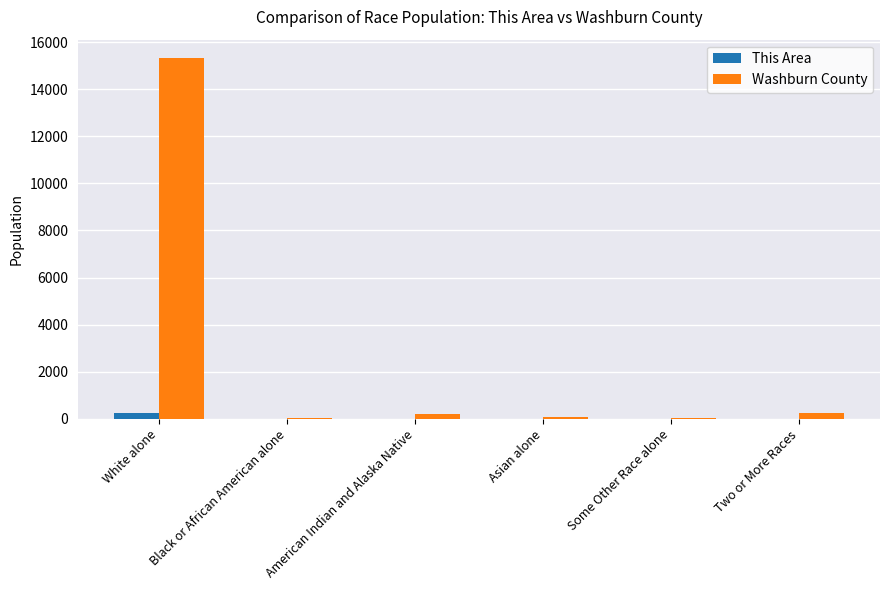

At which category does the chart reach its peak across all series?

White alone